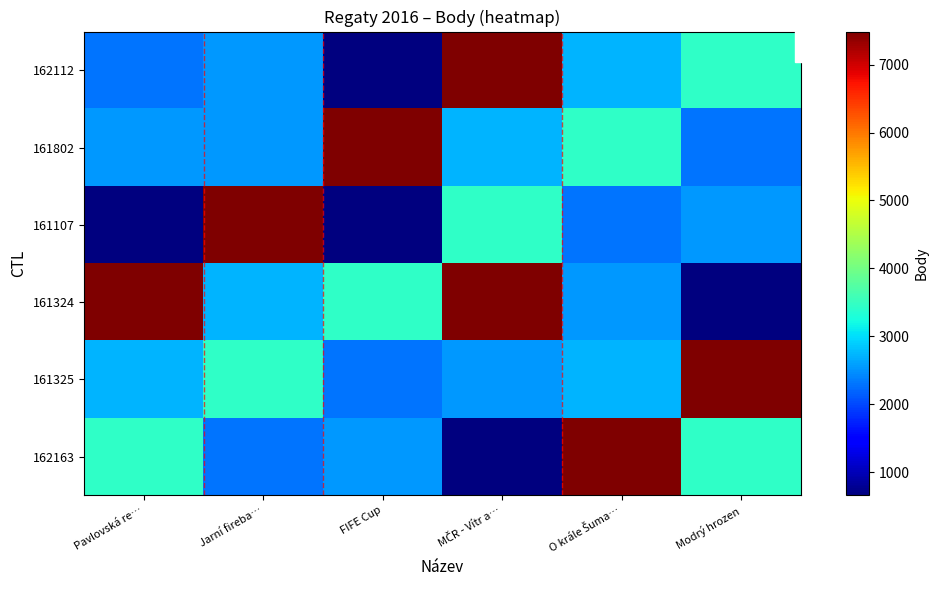

Reading left to right, list all the values displayed in this chart.

162112: Pavlovská re…=2298	Jarní fireba…=2524	FIFE Cup=656	MČR - Vítr a…=7487	O krále Šuma…=2718	Modrý hrozen=3445
161802: Pavlovská re…=2524	Jarní fireba…=2524	FIFE Cup=7487	MČR - Vítr a…=2718	O krále Šuma…=3445	Modrý hrozen=2298
161107: Pavlovská re…=656	Jarní fireba…=7487	FIFE Cup=656	MČR - Vítr a…=3445	O krále Šuma…=2298	Modrý hrozen=2524
161324: Pavlovská re…=7487	Jarní fireba…=2718	FIFE Cup=3445	MČR - Vítr a…=7487	O krále Šuma…=2524	Modrý hrozen=656
161325: Pavlovská re…=2718	Jarní fireba…=3445	FIFE Cup=2298	MČR - Vítr a…=2524	O krále Šuma…=2718	Modrý hrozen=7487
162163: Pavlovská re…=3445	Jarní fireba…=2298	FIFE Cup=2524	MČR - Vítr a…=656	O krále Šuma…=7487	Modrý hrozen=3445